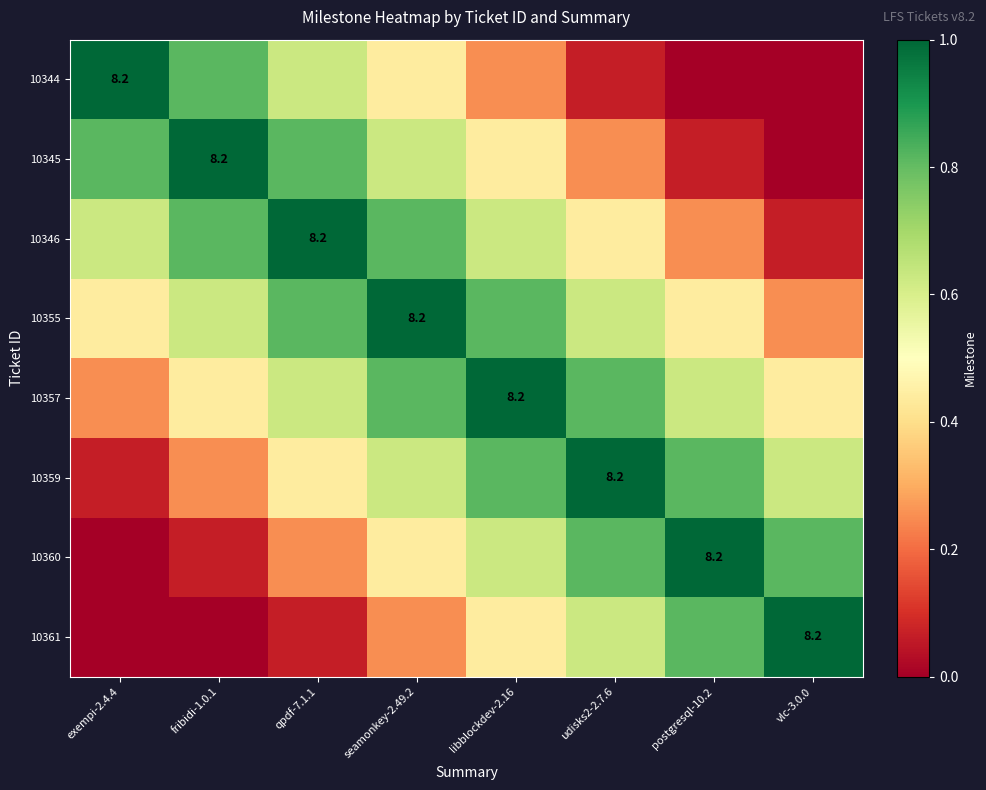

At which category is the sum across all series the highest?

seamonkey-2.49.2